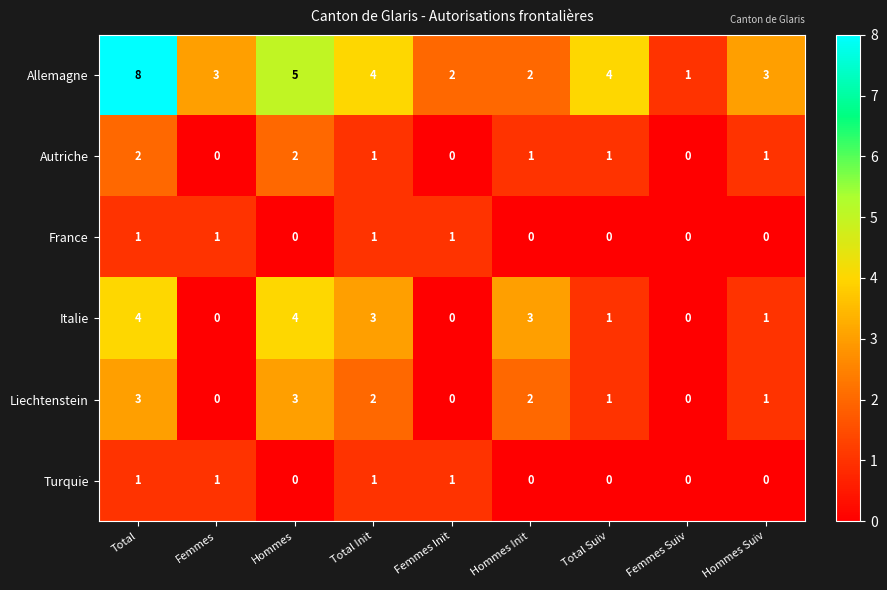

At which category is the sum across all series the highest?

Total